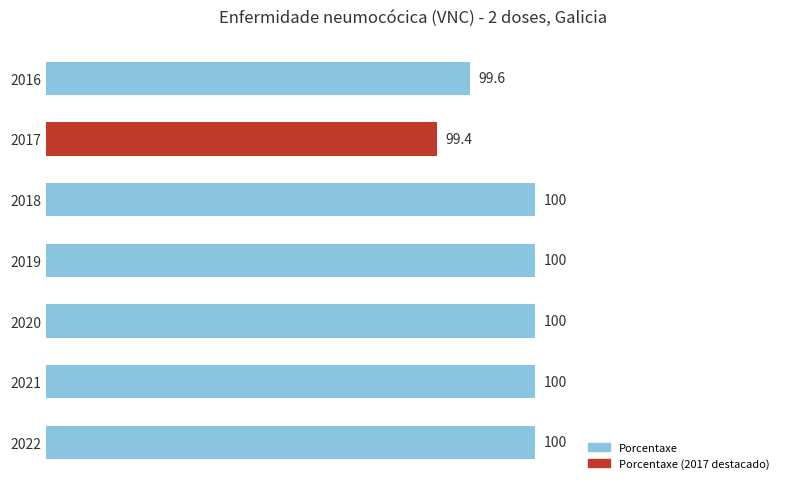

Does the chart contain stacked bars?

No